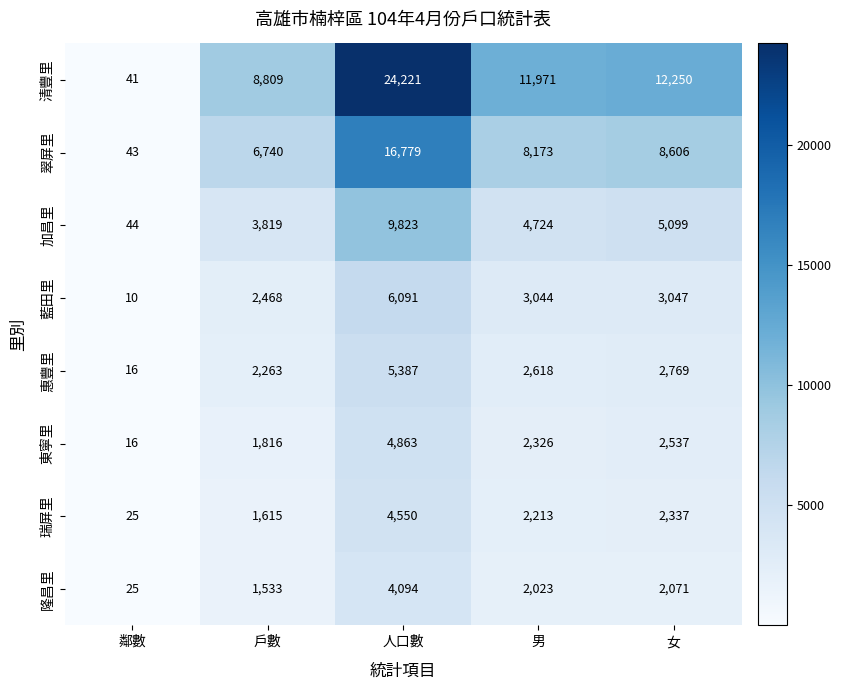

Which series changed the most between 鄰數 and 女?

清豐里